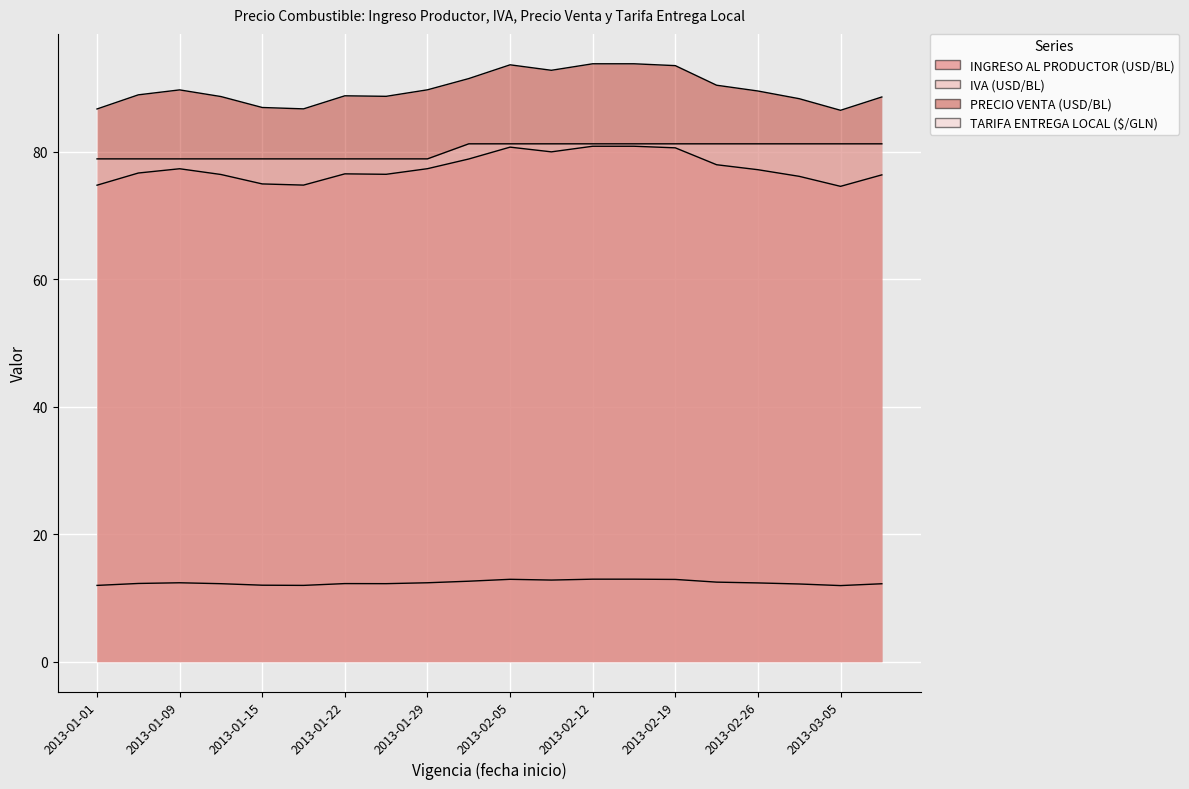

Rank the series at 2013-02-12 from highest to lowest value.

PRECIO VENTA (USD/BL), TARIFA ENTREGA LOCAL ($/GLN), INGRESO AL PRODUCTOR (USD/BL), IVA (USD/BL)